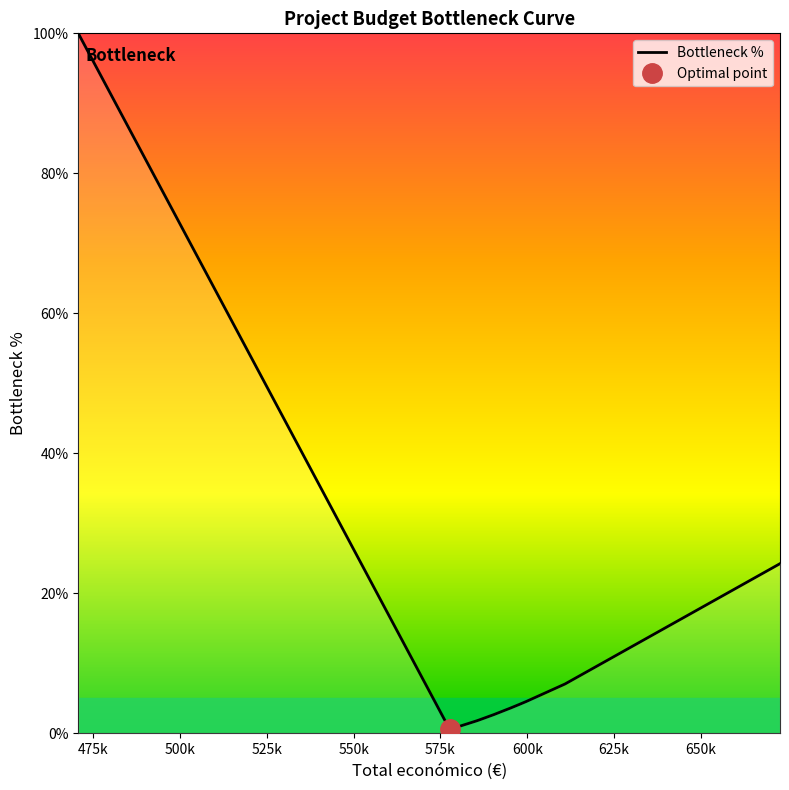

Is this an area chart (filled region under the line)?

No